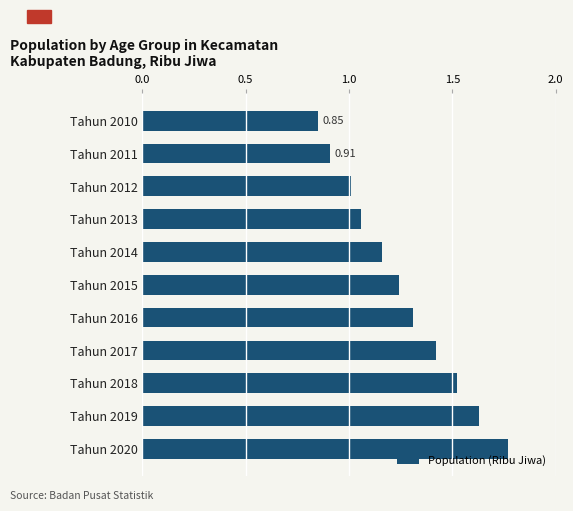

List the labels in order of value, largest first.

Tahun 2020, Tahun 2019, Tahun 2018, Tahun 2017, Tahun 2016, Tahun 2015, Tahun 2014, Tahun 2013, Tahun 2012, Tahun 2011, Tahun 2010